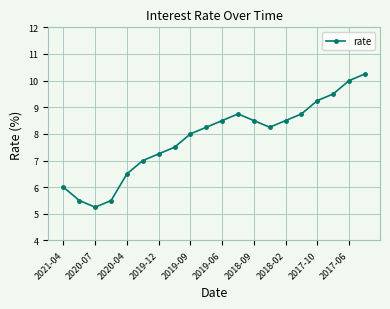

How many interior local peaks (higher than both neighbors) does the data have?

1